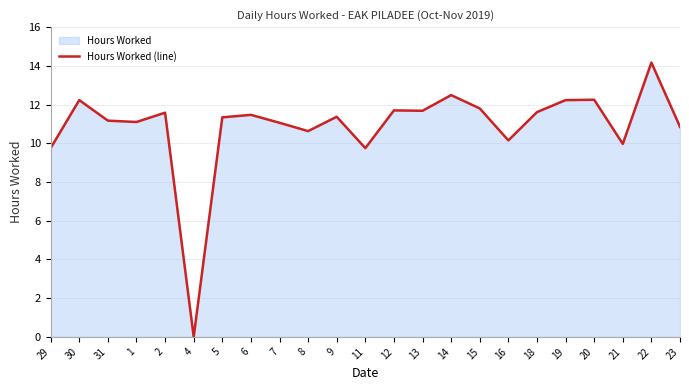

The chart shows a value of 11.7 at 12. True or false?

True